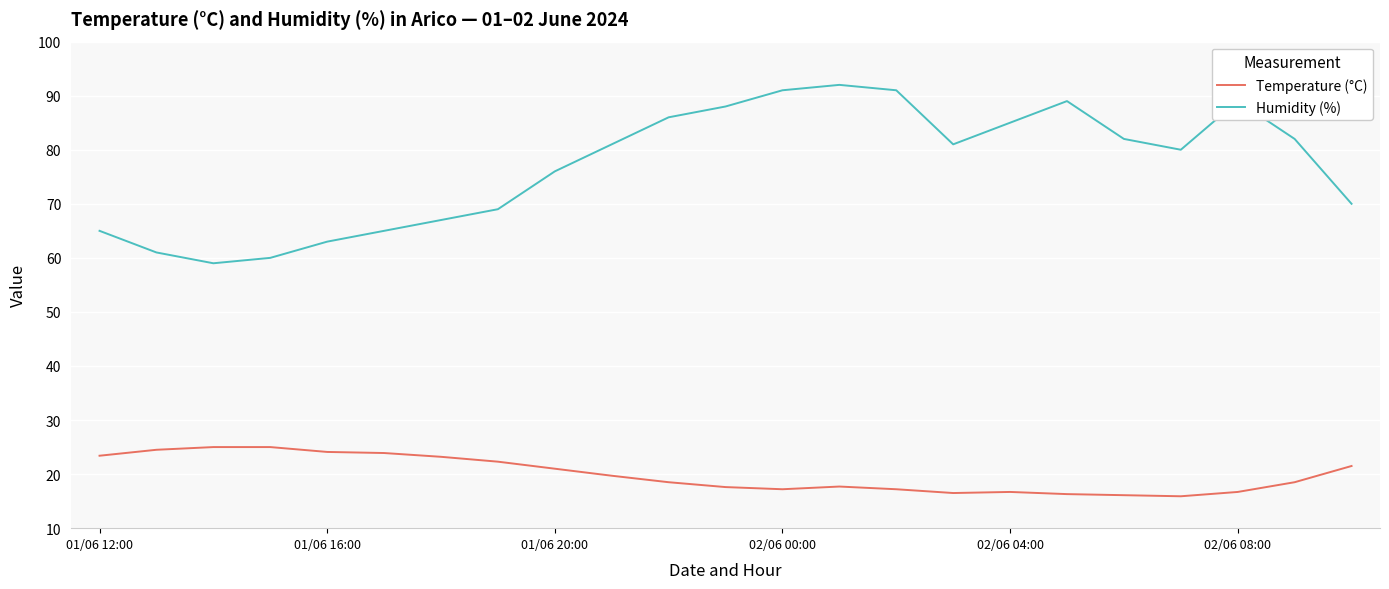

What is the minimum value shown in the chart?

15.9